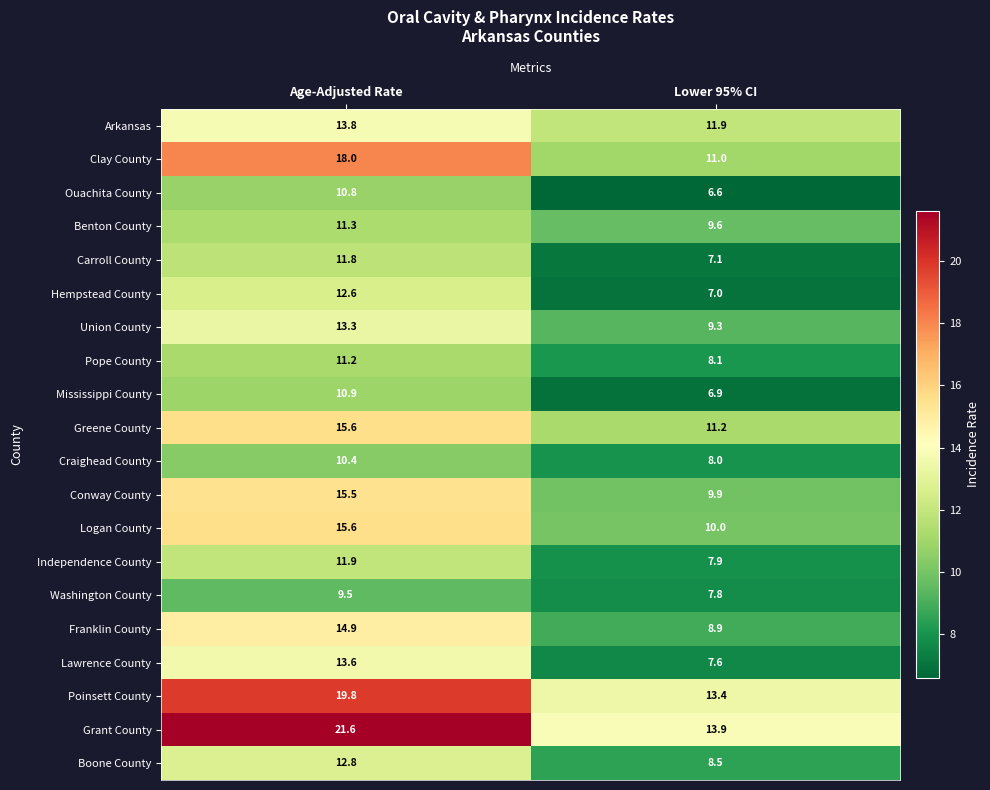

Is the value of Conway County at Lower 95% CI greater than the value of Union County at Age-Adjusted Rate?

No